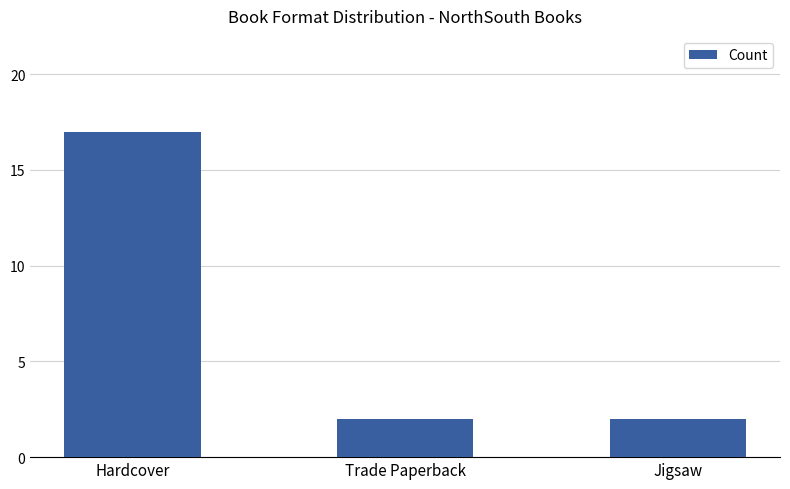

What is the change in value from Hardcover to Jigsaw?

-15